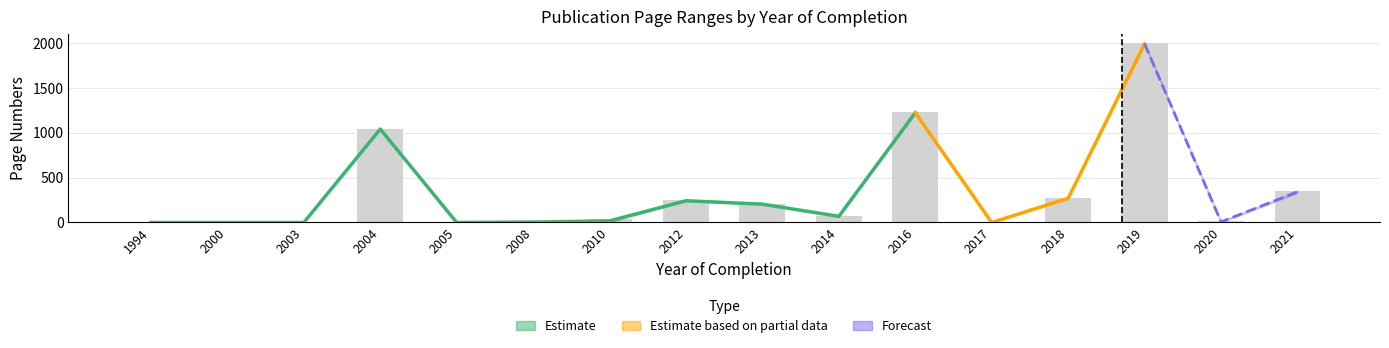

Which label corresponds to the largest value in the chart?

2019